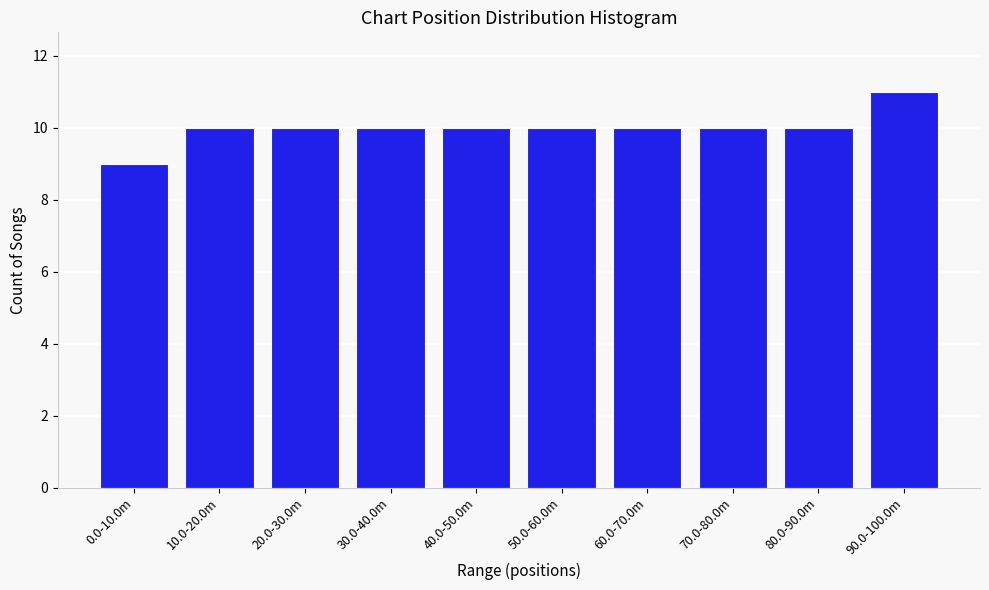

Reading left to right, list all the values displayed in this chart.

9	10	10	10	10	10	10	10	10	11